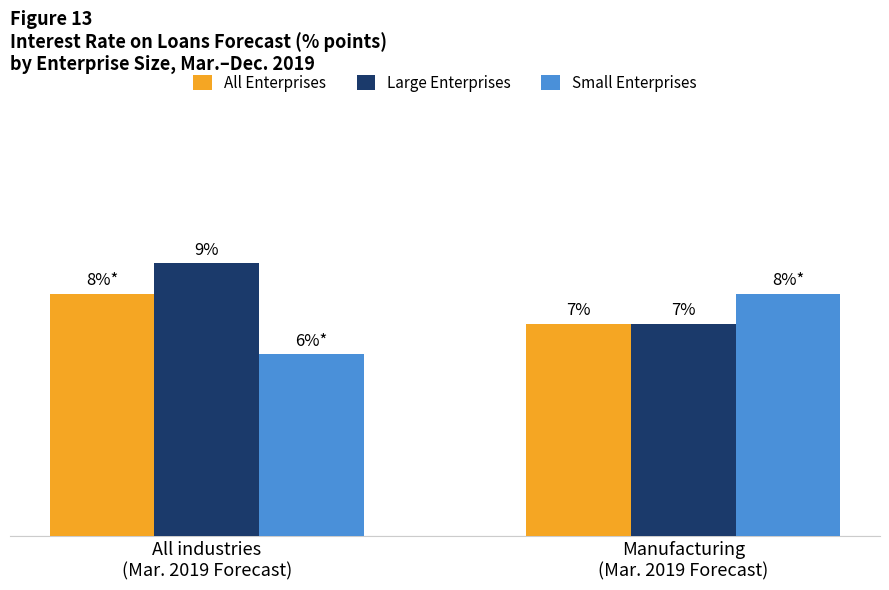

Which series has the largest total across all categories?

Large Enterprises